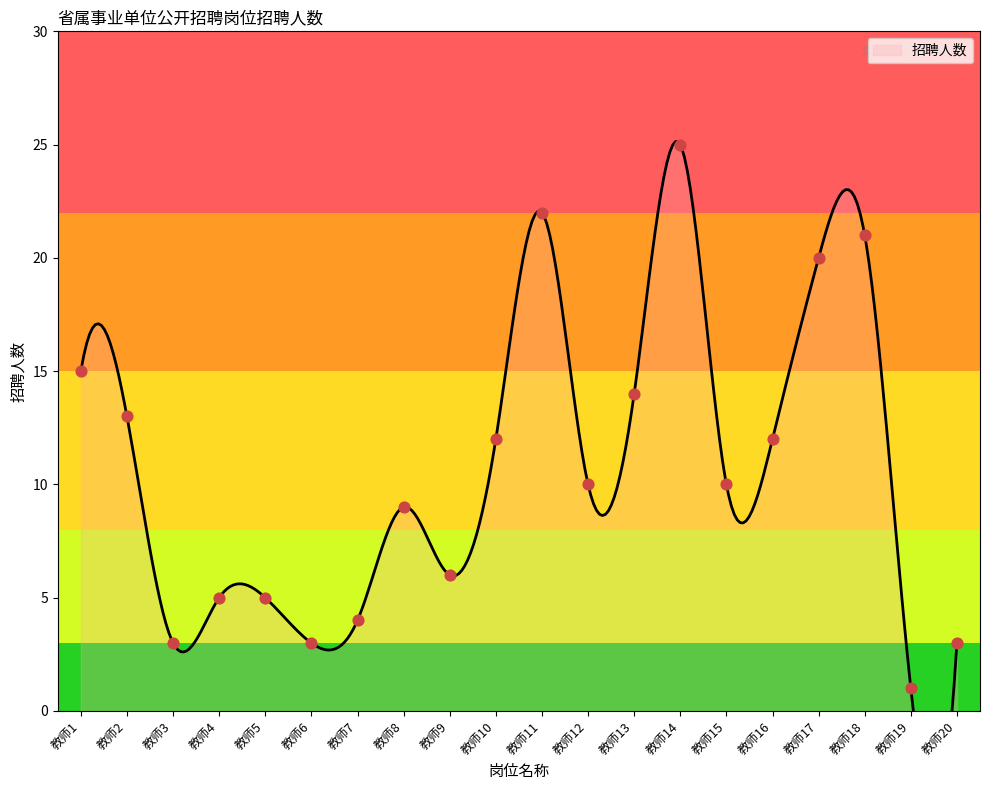

Approximately how many times larger is the value at 教师4 compared to 教师6?

1.7